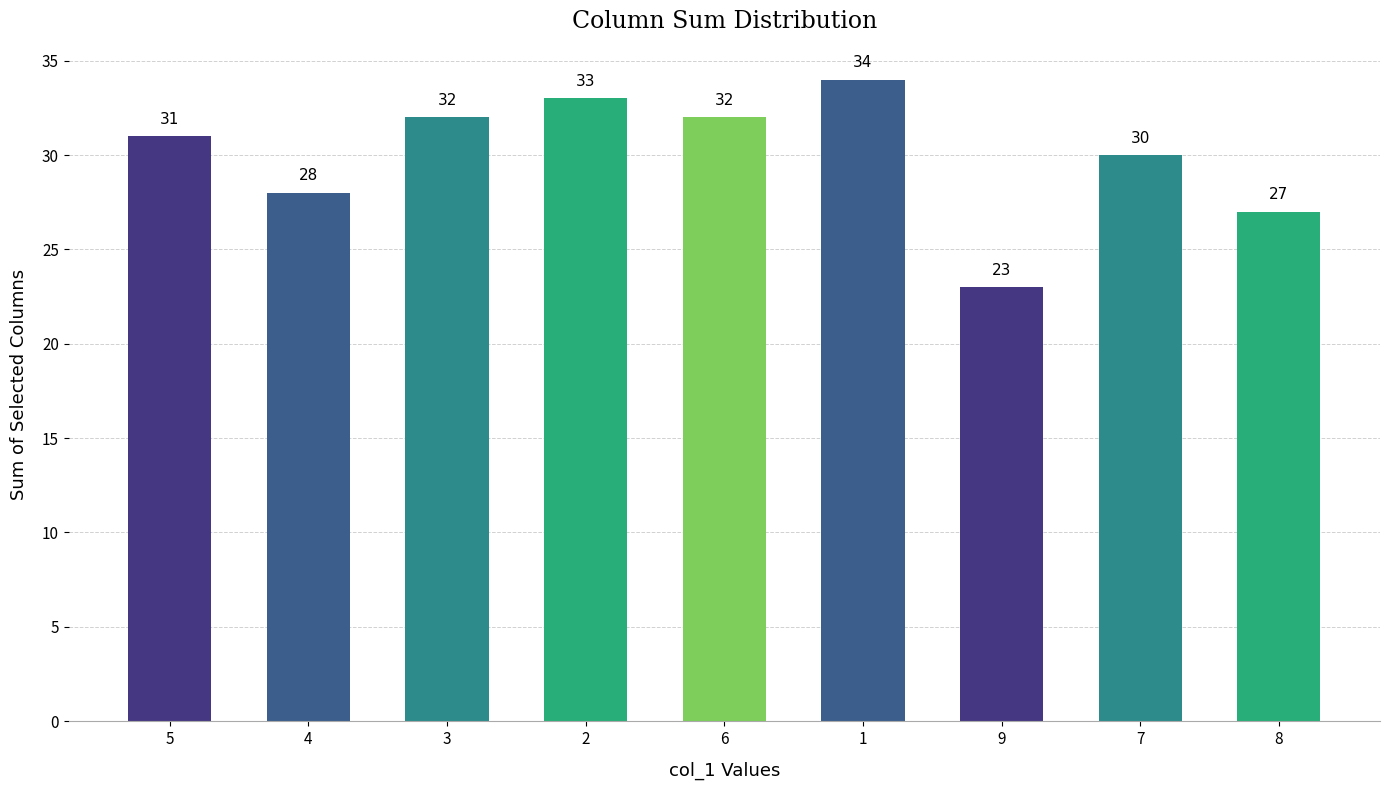

What is the approximate value at 2, to the nearest 5?

35